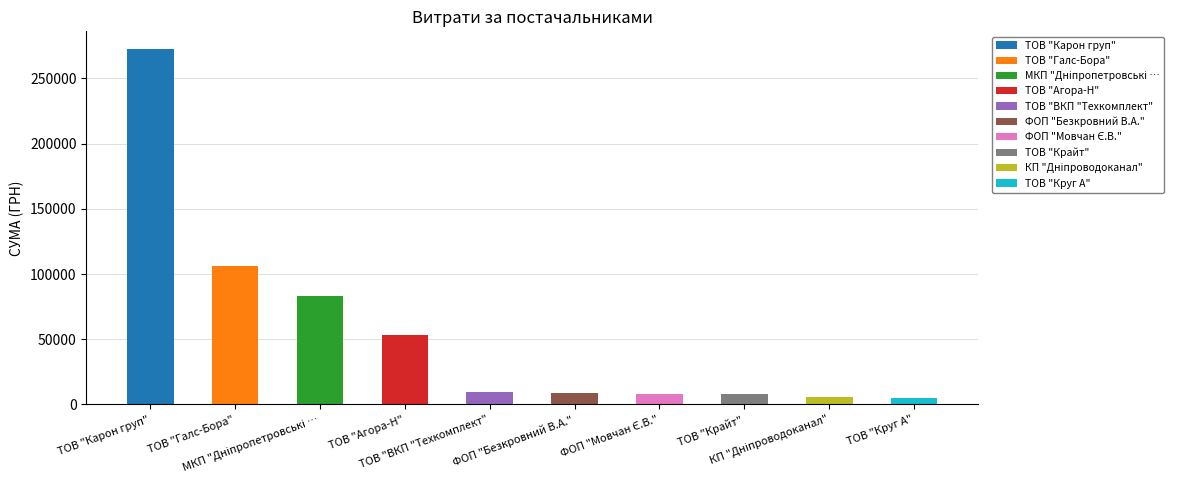

Which label corresponds to the largest value in the chart?

ТОВ "Карон груп"